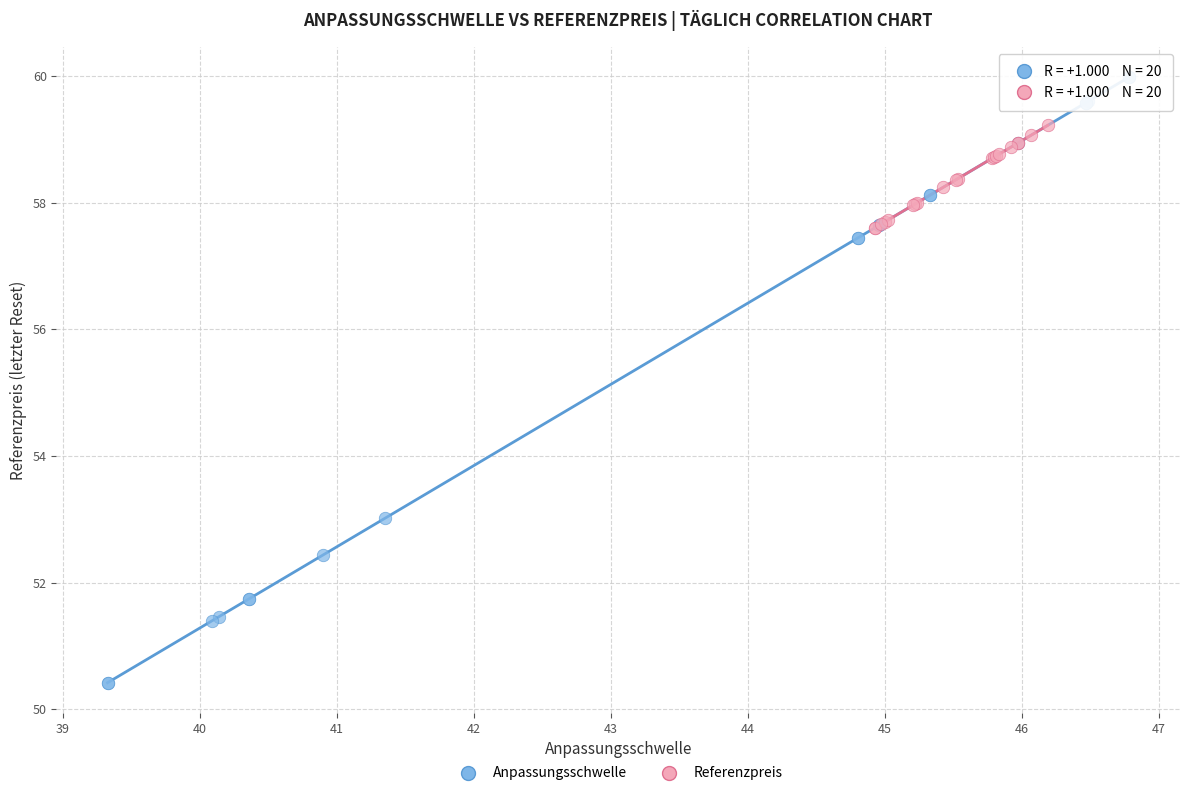

Which series reaches the minimum Y coordinate?

Anpassungsschwelle